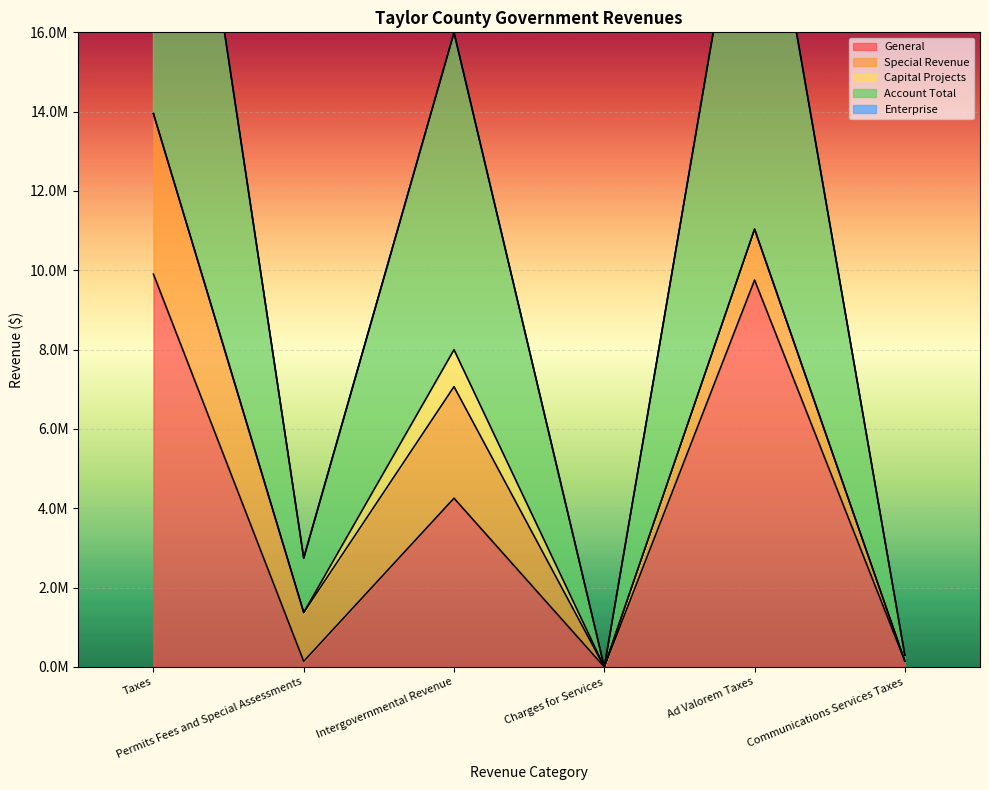

Between Charges for Services and Ad Valorem Taxes, which is larger?

Ad Valorem Taxes